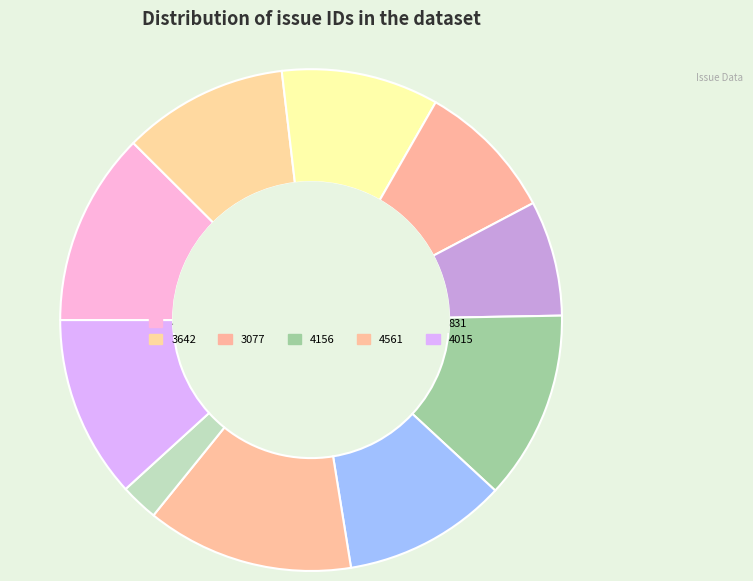

Approximately how many times larger is the value at 4015 compared to 4258?

0.9